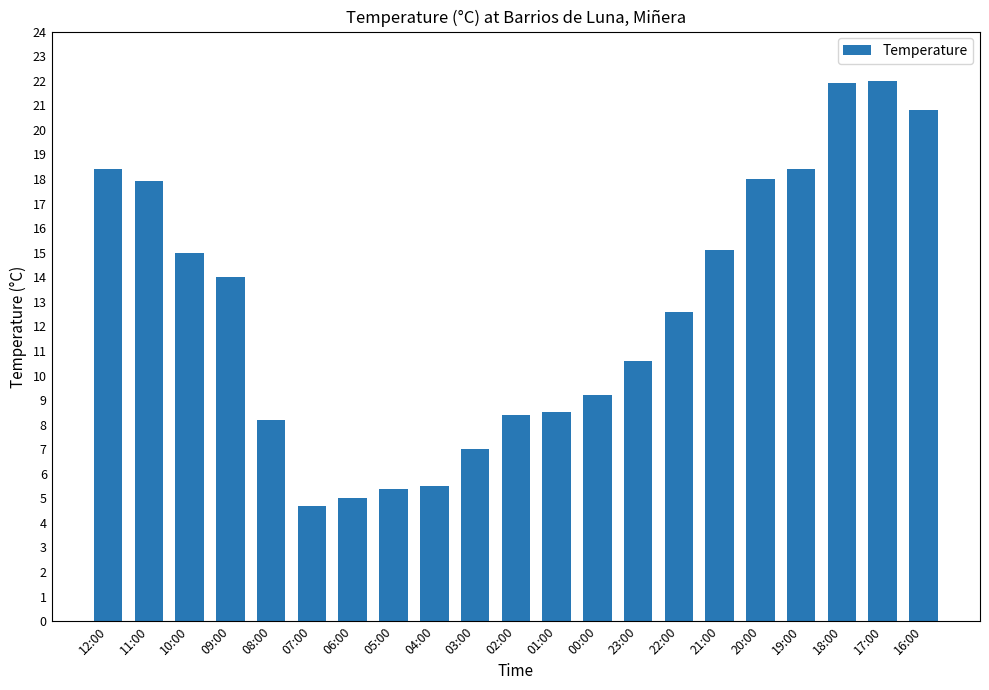

What position from the left is 22:00?

15